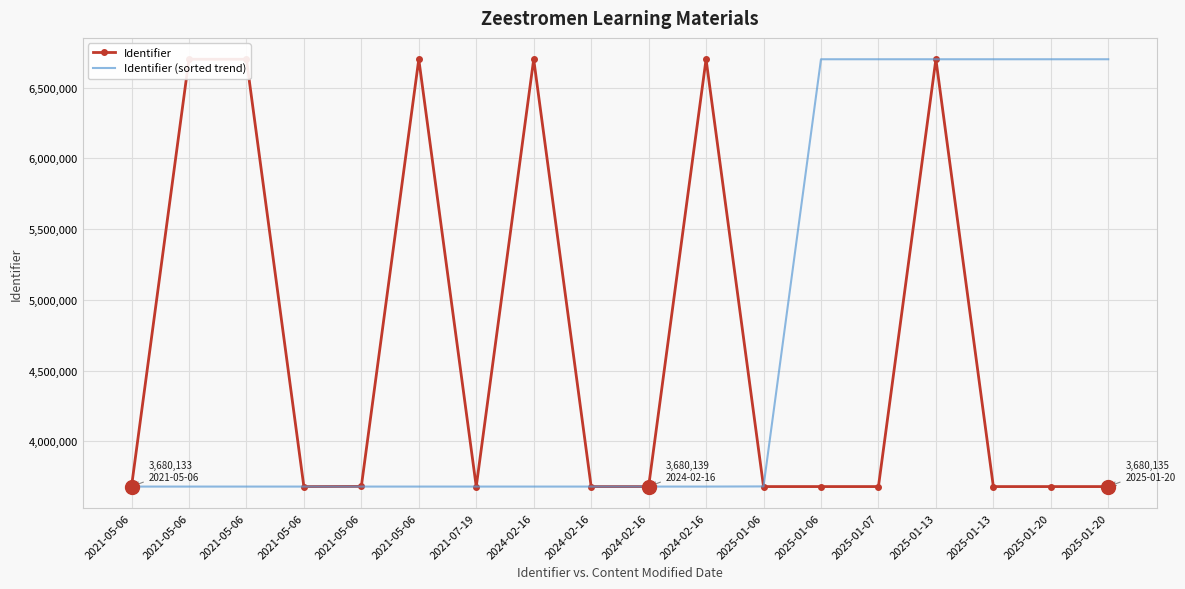

Rank the series by their maximum value, from lowest to highest.

Identifier, Identifier (sorted trend)